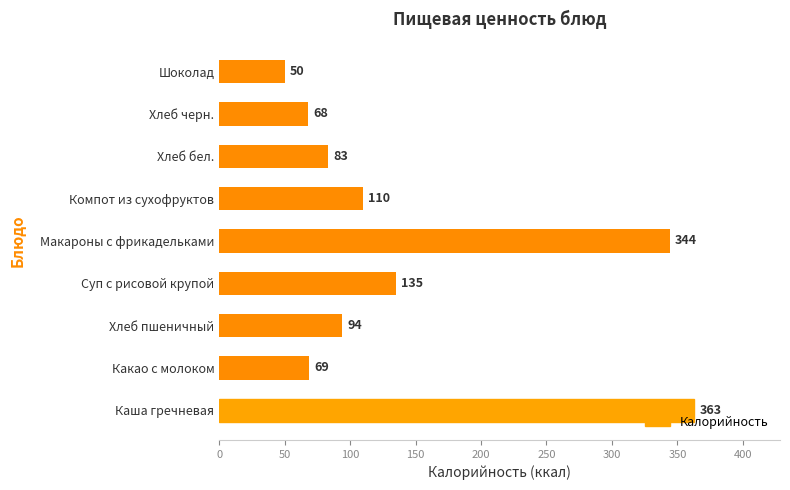

What is the minimum value shown in the chart?

50